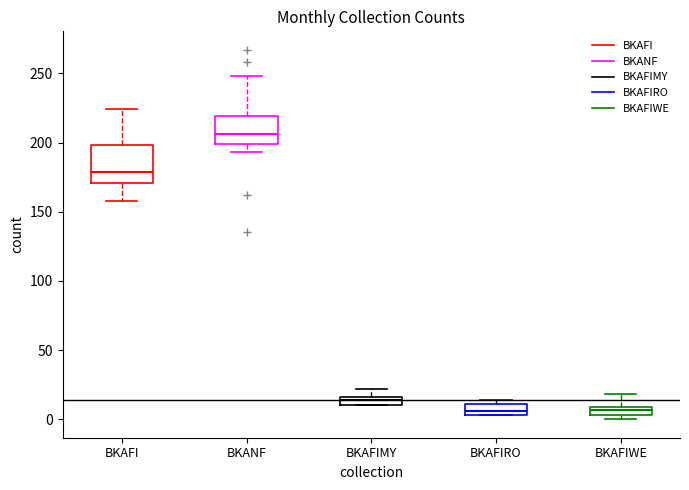

Which box is the tallest, from its lower edge to its upper edge?

BKAFI